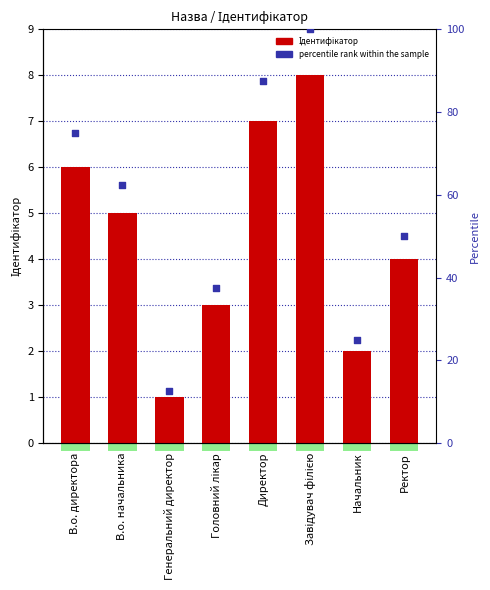

What is the total value across all series at Начальник?

27.0